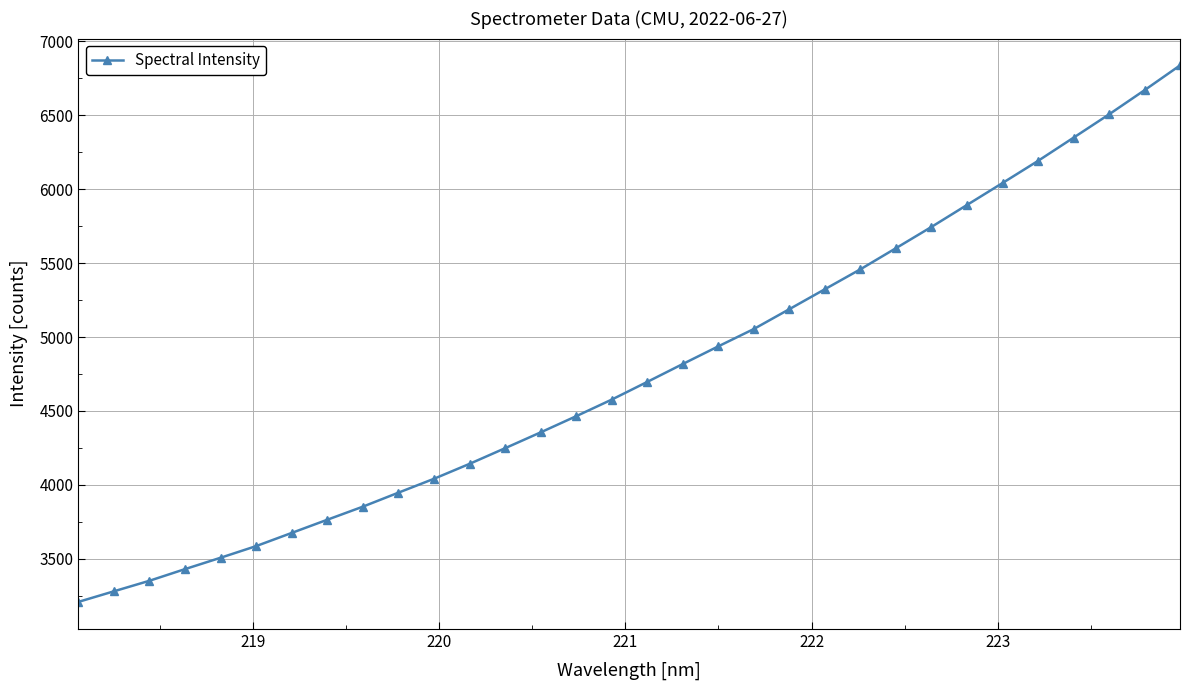

What is the average value?

4773.1